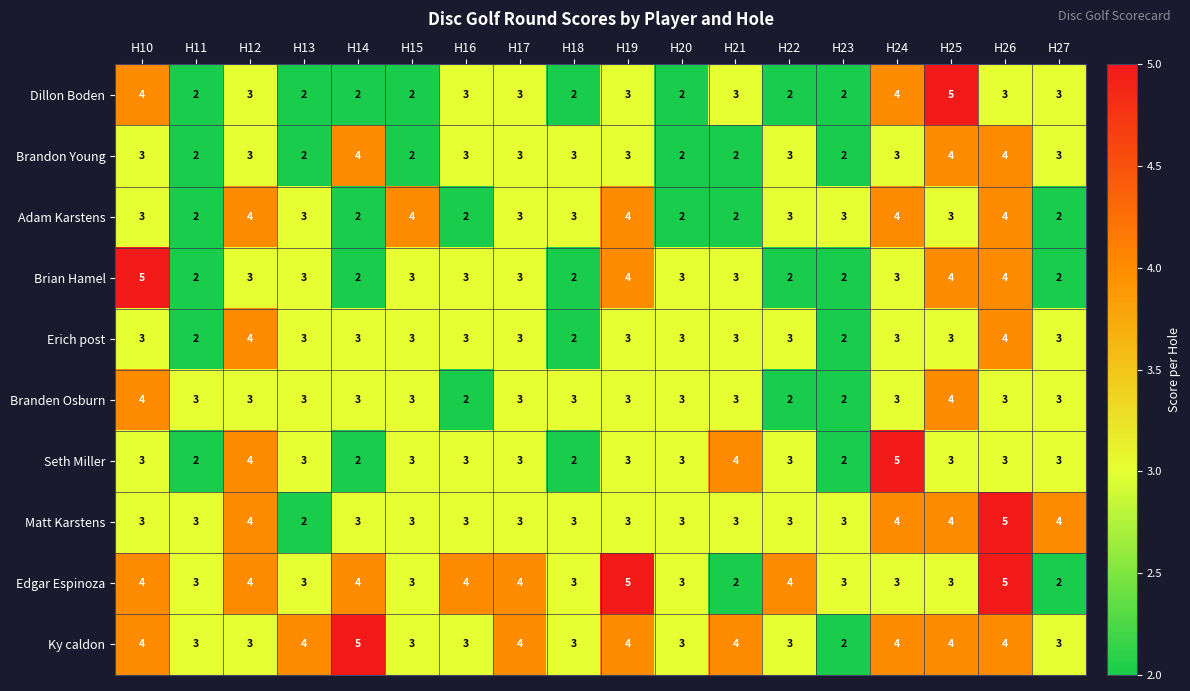

How many Dillon Boden values are between 2 and 3?

15